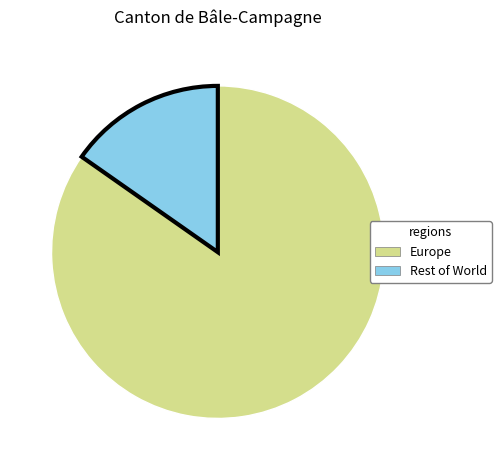

Rank the categories by value from lowest to highest.

Rest of World, Europe